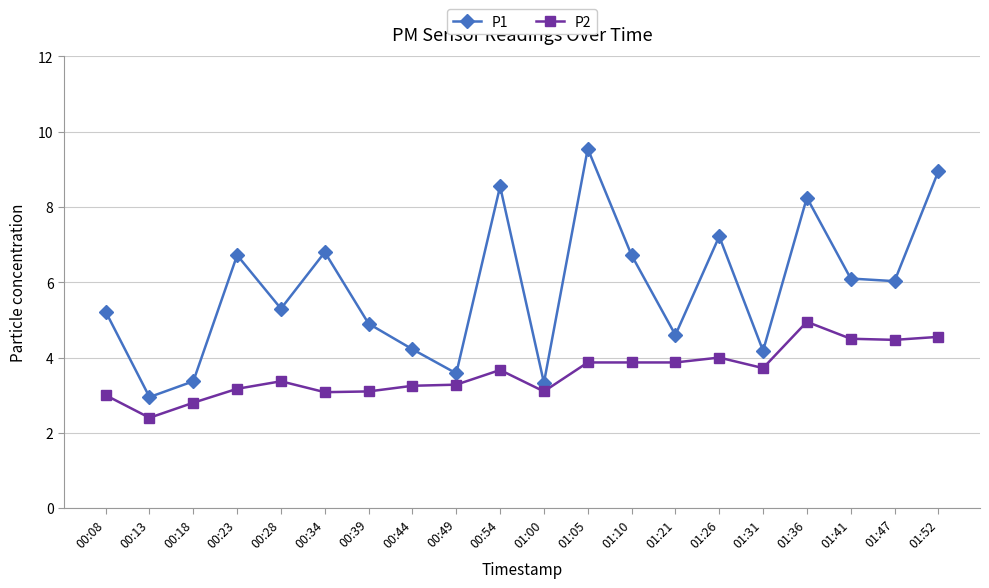

What is the average value of the P2 series?

3.6